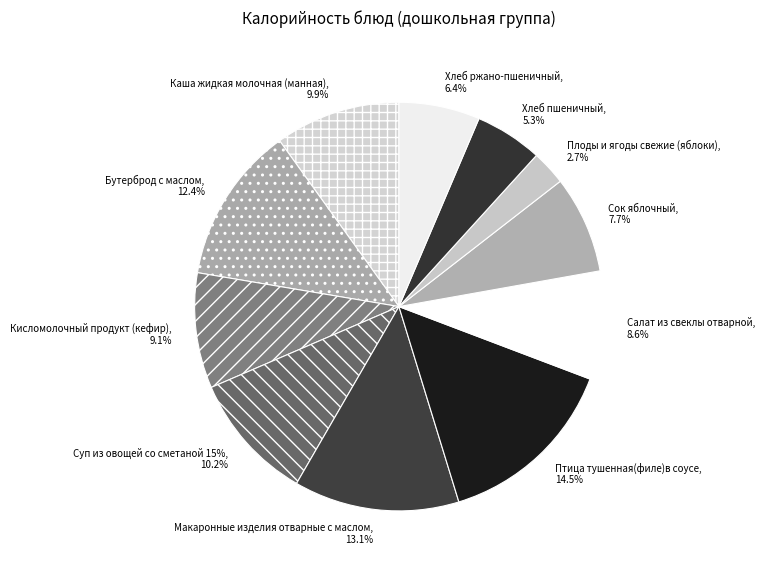

What percentage do Сок яблочный and Хлеб ржано-пшеничный together represent?

14.1%